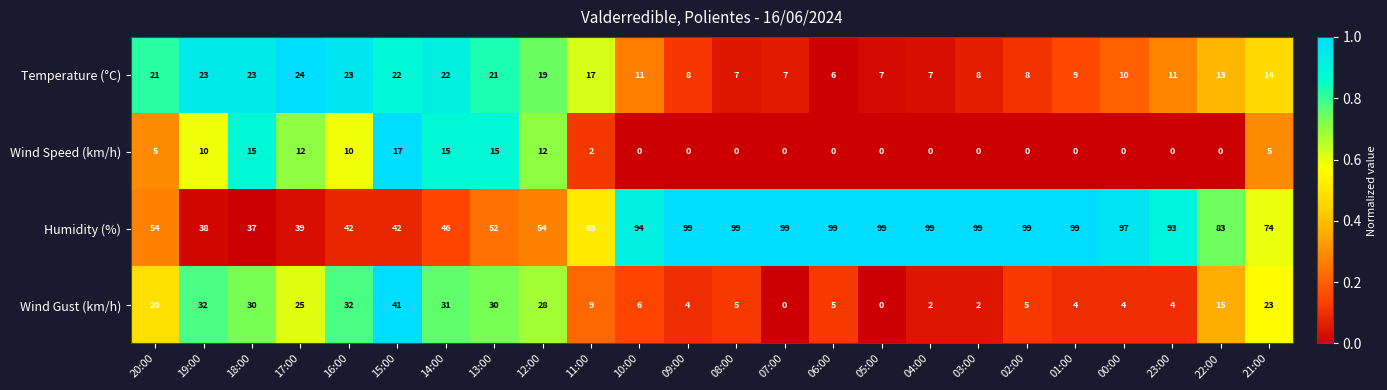

What is the average value of the Humidity (%) series?

75